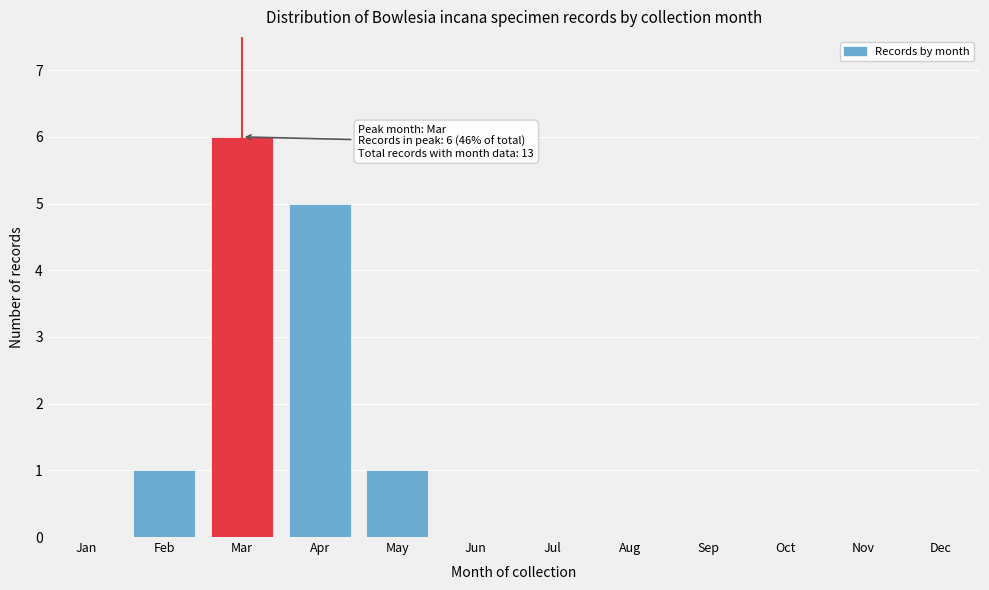

Reading right to left, transcribe all the data shown in this chart.

Dec=0	Nov=0	Oct=0	Sep=0	Aug=0	Jul=0	Jun=0	May=1	Apr=5	Mar=6	Feb=1	Jan=0